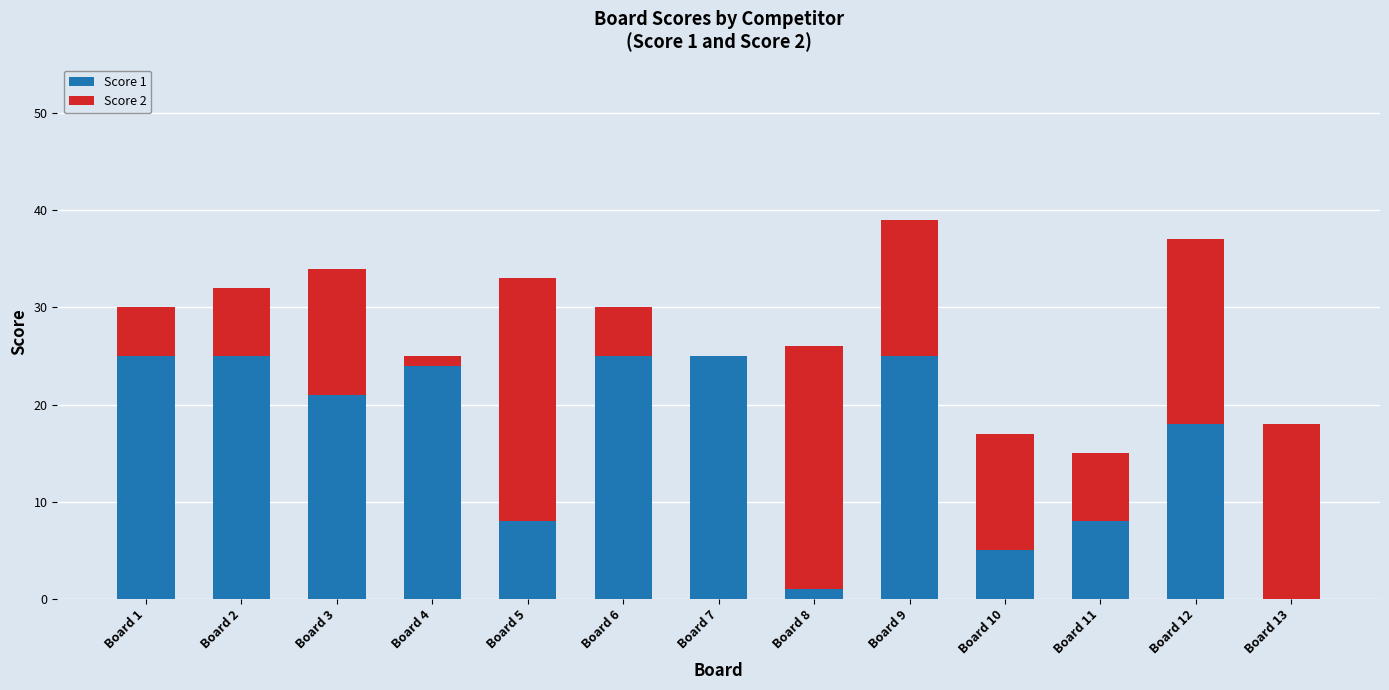

Reading left to right, transcribe the values for Score 1.

Board 1=25	Board 2=25	Board 3=21	Board 4=24	Board 5=8	Board 6=25	Board 7=25	Board 8=1	Board 9=25	Board 10=5	Board 11=8	Board 12=18	Board 13=0